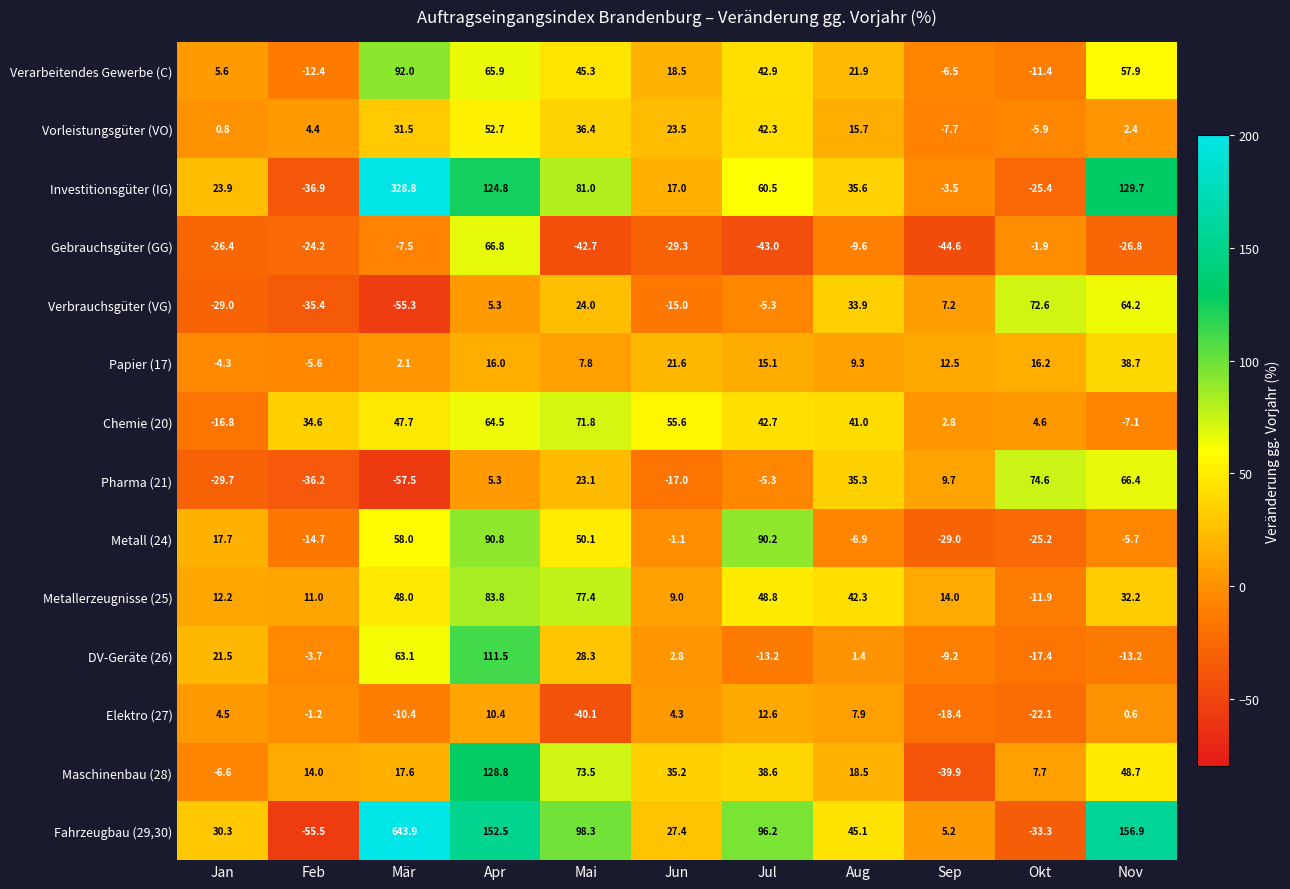

What is the sum of the Metall (24) values at Mär and Jan?

75.7